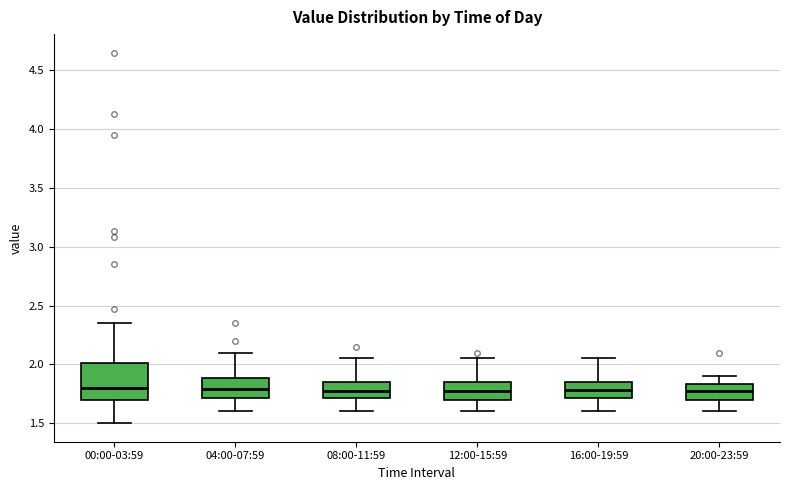

Reading left to right, transcribe this box plot: for each box, give where its median line is, the range the box spans, and where its two whiskers end, as read against the y-axis. The values are not printed on the chart, so give them approximately, as read against the axis.

00:00-03:59: median 1.80, box 1.70 to 2.00, whiskers 1.50 to 2.35
04:00-07:59: median 1.80, box 1.70 to 1.90, whiskers 1.60 to 2.10
08:00-11:59: median 1.80, box 1.70 to 1.85, whiskers 1.60 to 2.05
12:00-15:59: median 1.80, box 1.70 to 1.85, whiskers 1.60 to 2.05
16:00-19:59: median 1.80, box 1.70 to 1.85, whiskers 1.60 to 2.05
20:00-23:59: median 1.75, box 1.70 to 1.85, whiskers 1.60 to 1.90